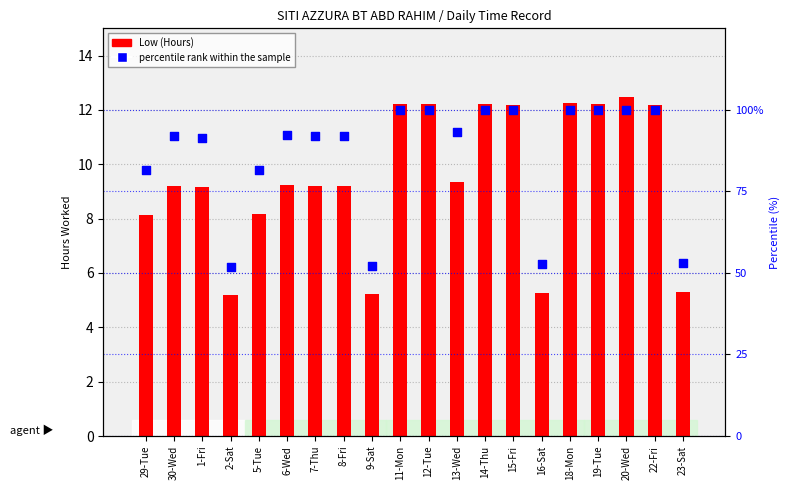

Which series has the largest total across all categories?

percentile rank within the sample